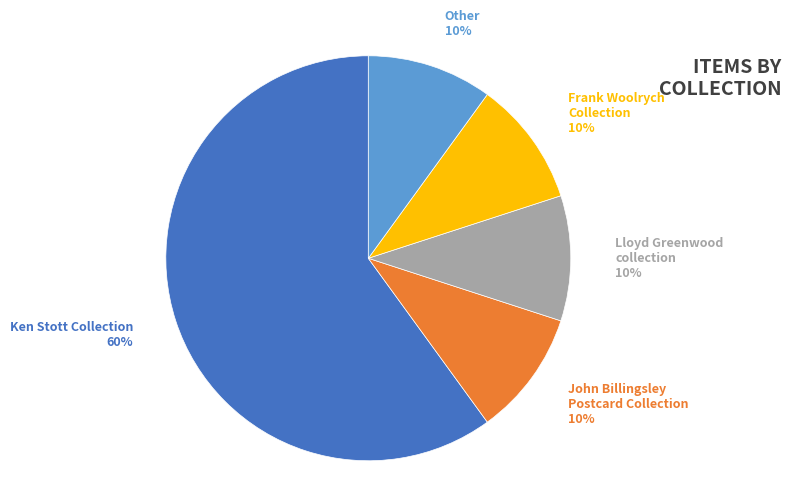

How many slices are in this pie chart?

5